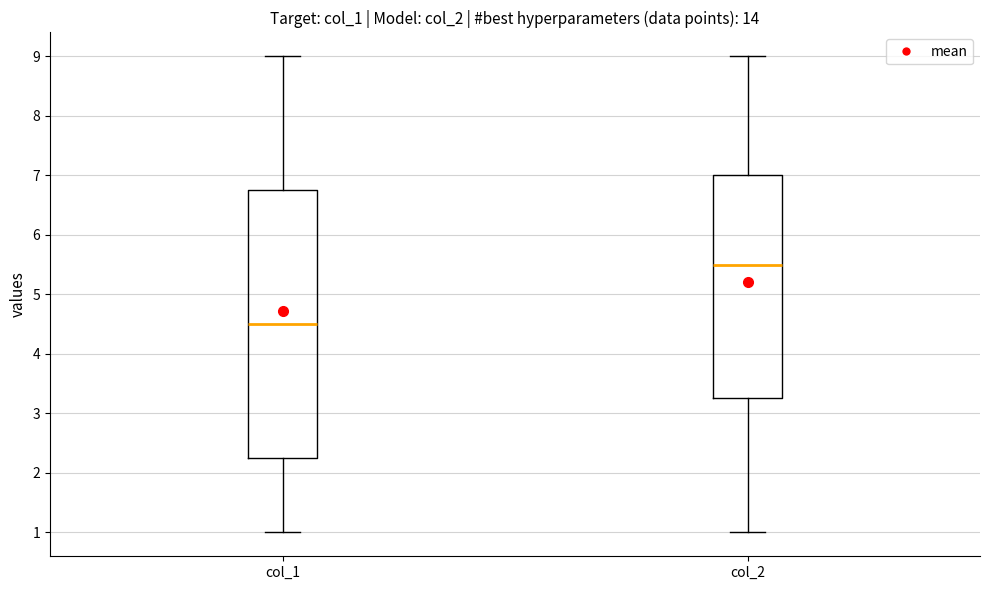

Reading left to right, read every box against the y-axis: the position of its median line, the range the box covers, and the ends of its whiskers. The values are not printed on the chart, so give them approximately, as read against the axis.

col_1: median 4.5, box 2.3 to 6.8, whiskers 1.0 to 9.0
col_2: median 5.5, box 3.3 to 7.0, whiskers 1.0 to 9.0